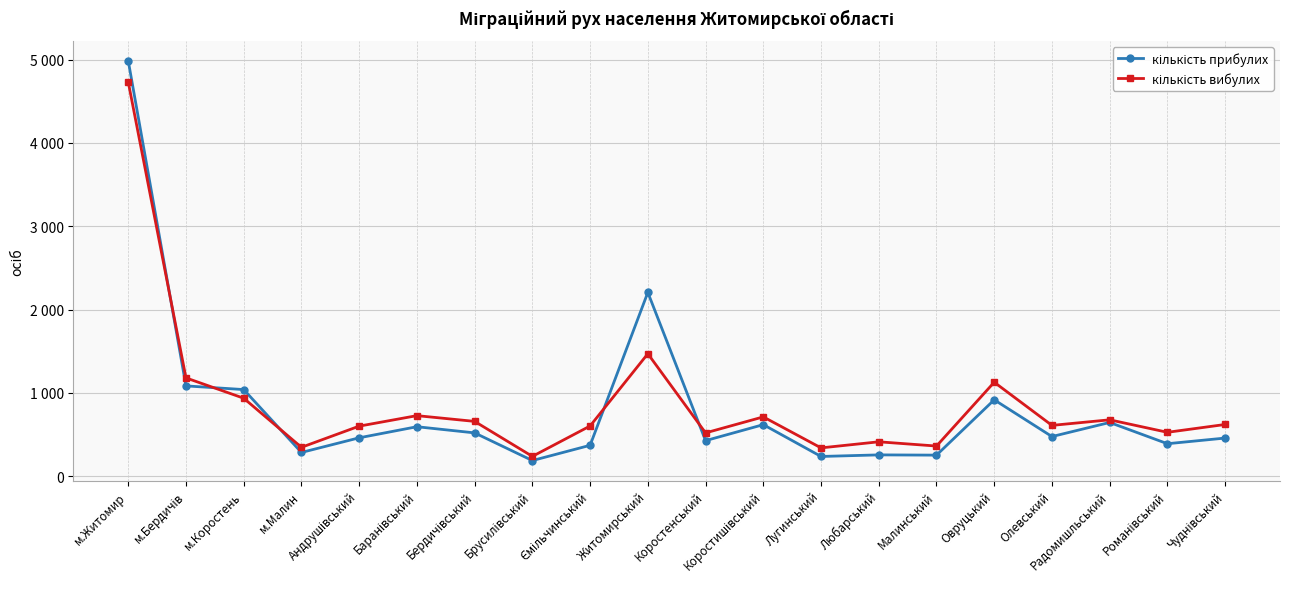

What is the sum of the кількість вибулих values at Бердичівський and Чуднівський?

1277